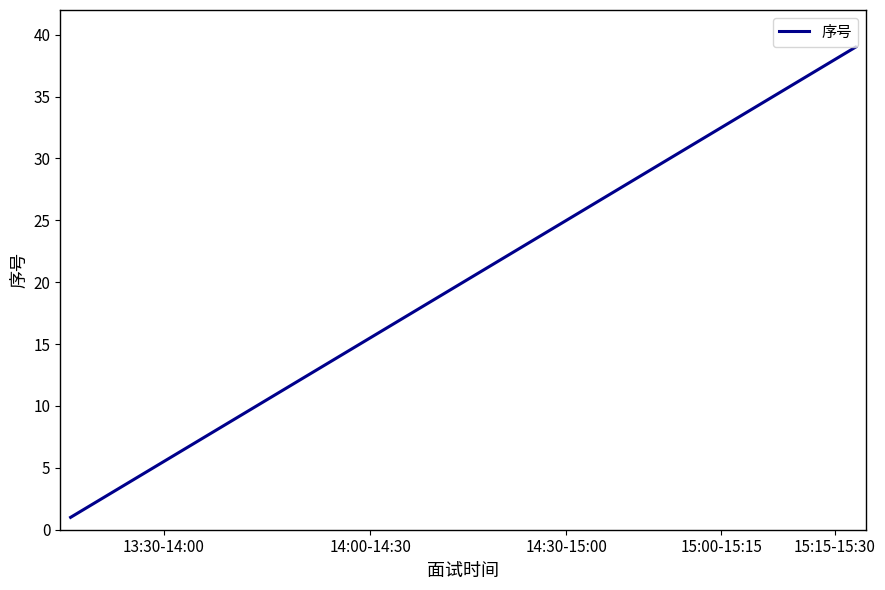

What is the maximum value shown in the chart?

39